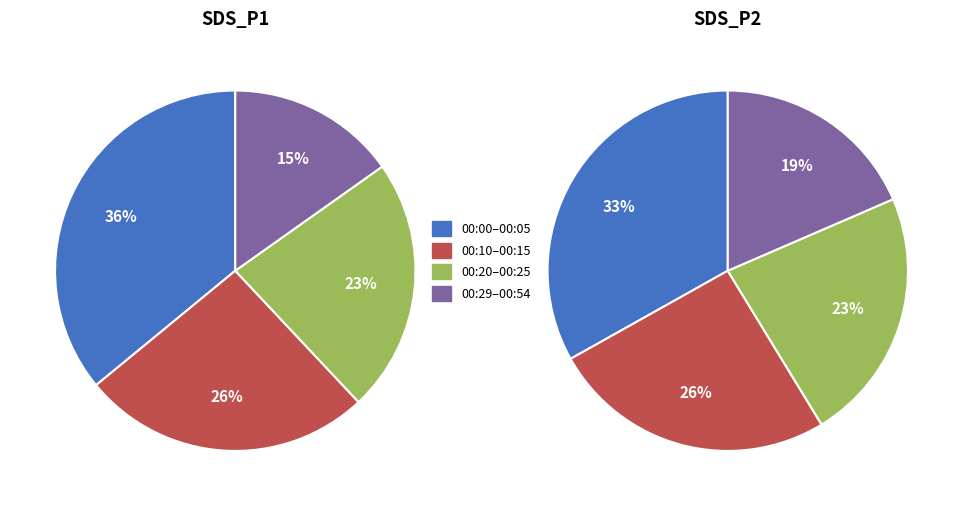

Is 00:20 the majority of the pie?

No